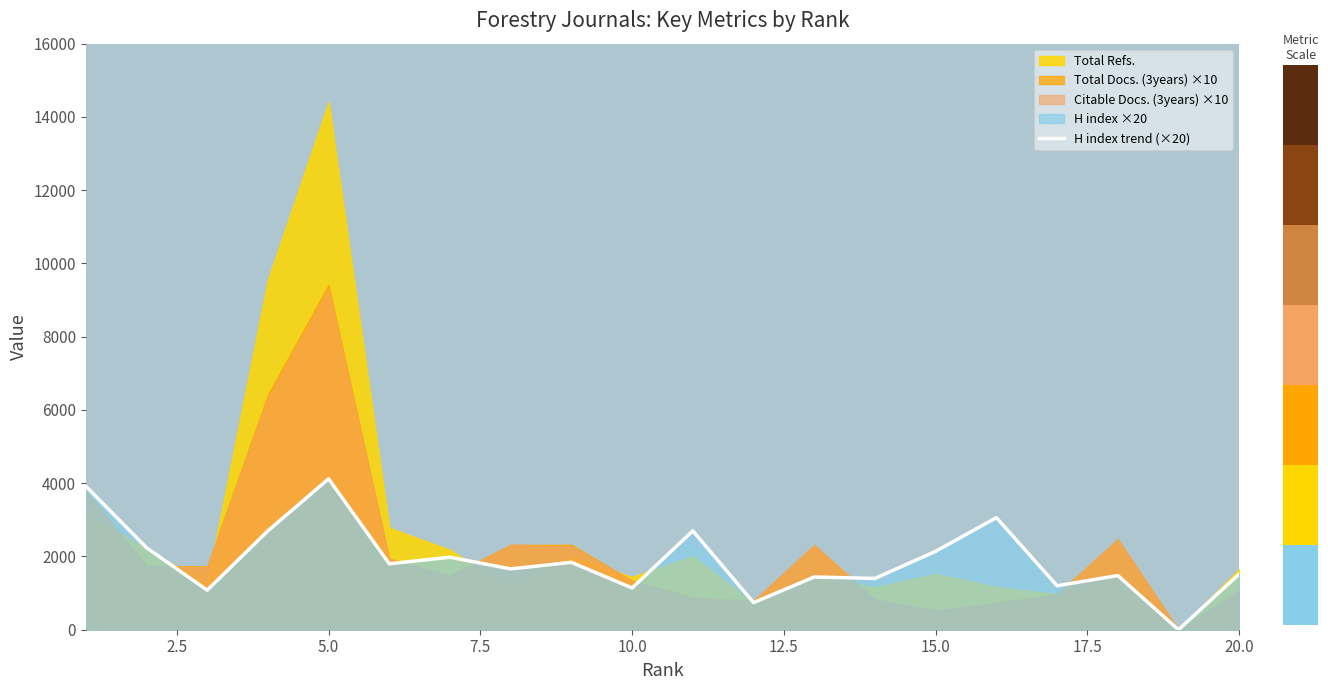

Which has a higher value, 5.0 or 20.0?

5.0